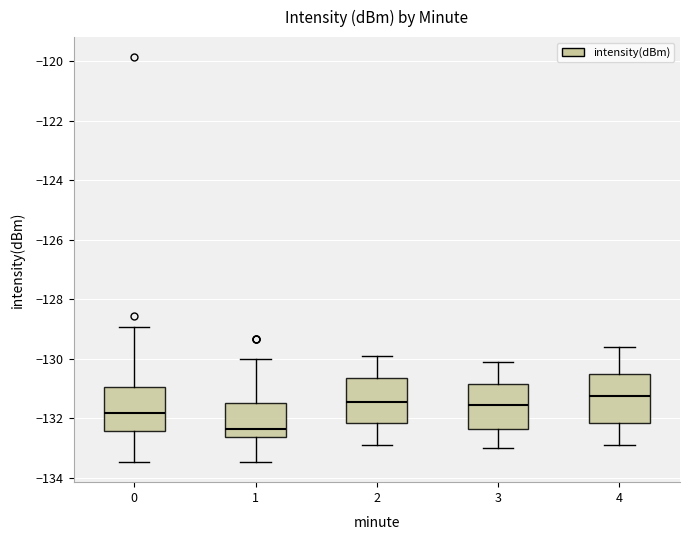

Reading left to right, read every box against the y-axis: the position of its median line, the range the box covers, and the ends of its whiskers. The values are not printed on the chart, so give them approximately, as read against the axis.

0: median -131.8, box -132.4 to -131.0, whiskers -133.4 to -129.0
1: median -132.4, box -132.6 to -131.4, whiskers -133.4 to -130.0
2: median -131.4, box -132.2 to -130.6, whiskers -132.8 to -129.8
3: median -131.6, box -132.4 to -130.8, whiskers -133.0 to -130.0
4: median -131.2, box -132.2 to -130.6, whiskers -132.8 to -129.6